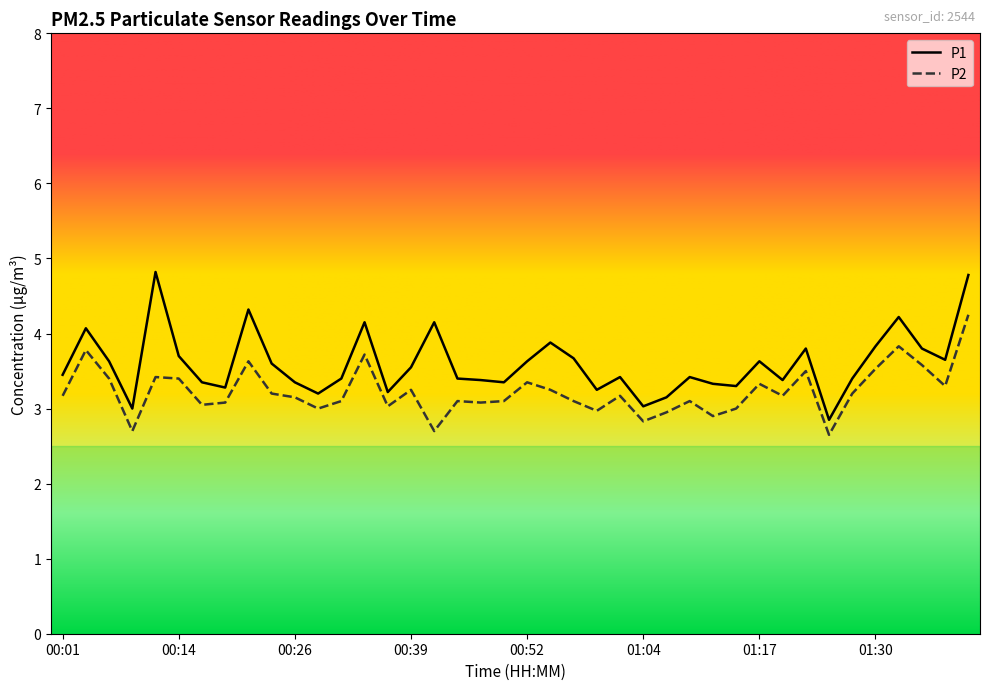

What are all the series names shown in the legend?

P1, P2